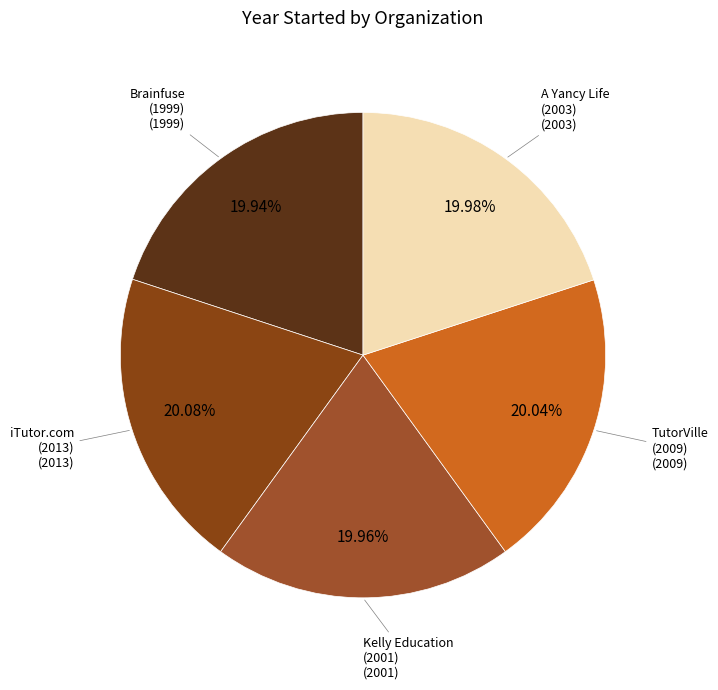

Is the sum of Brainfuse (1999) and iTutor.com (2013) greater than half?

No